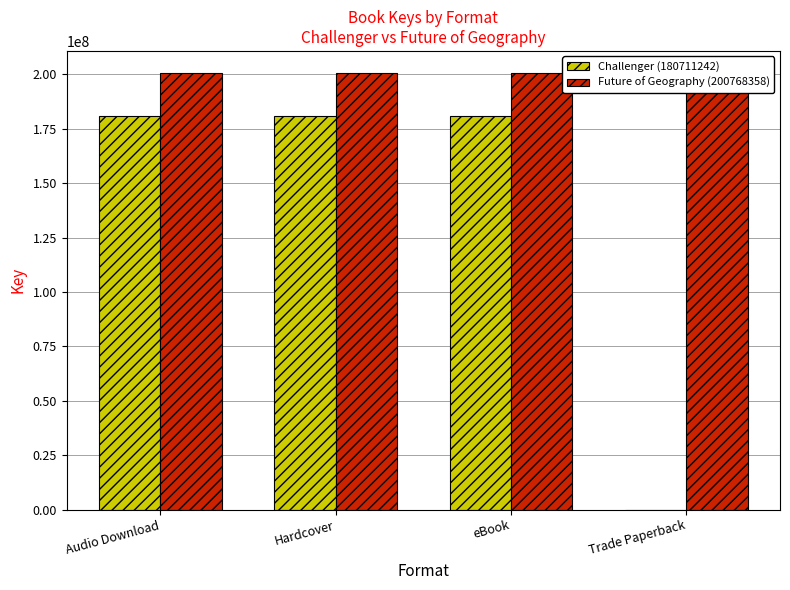

At which category does the chart reach its minimum across all series?

Trade Paperback